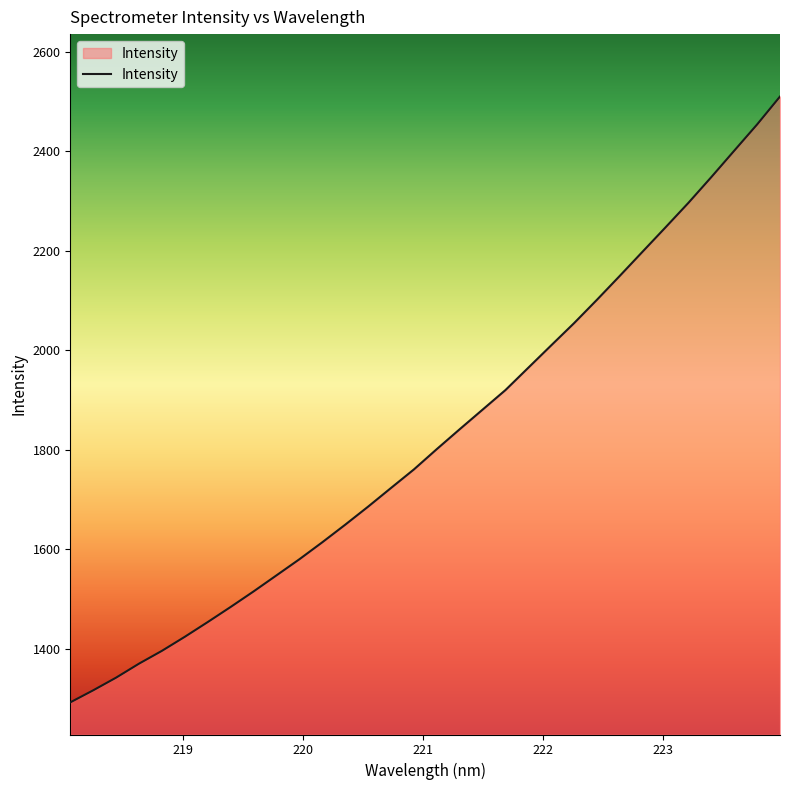

What is the maximum value shown in the chart?

2510.5